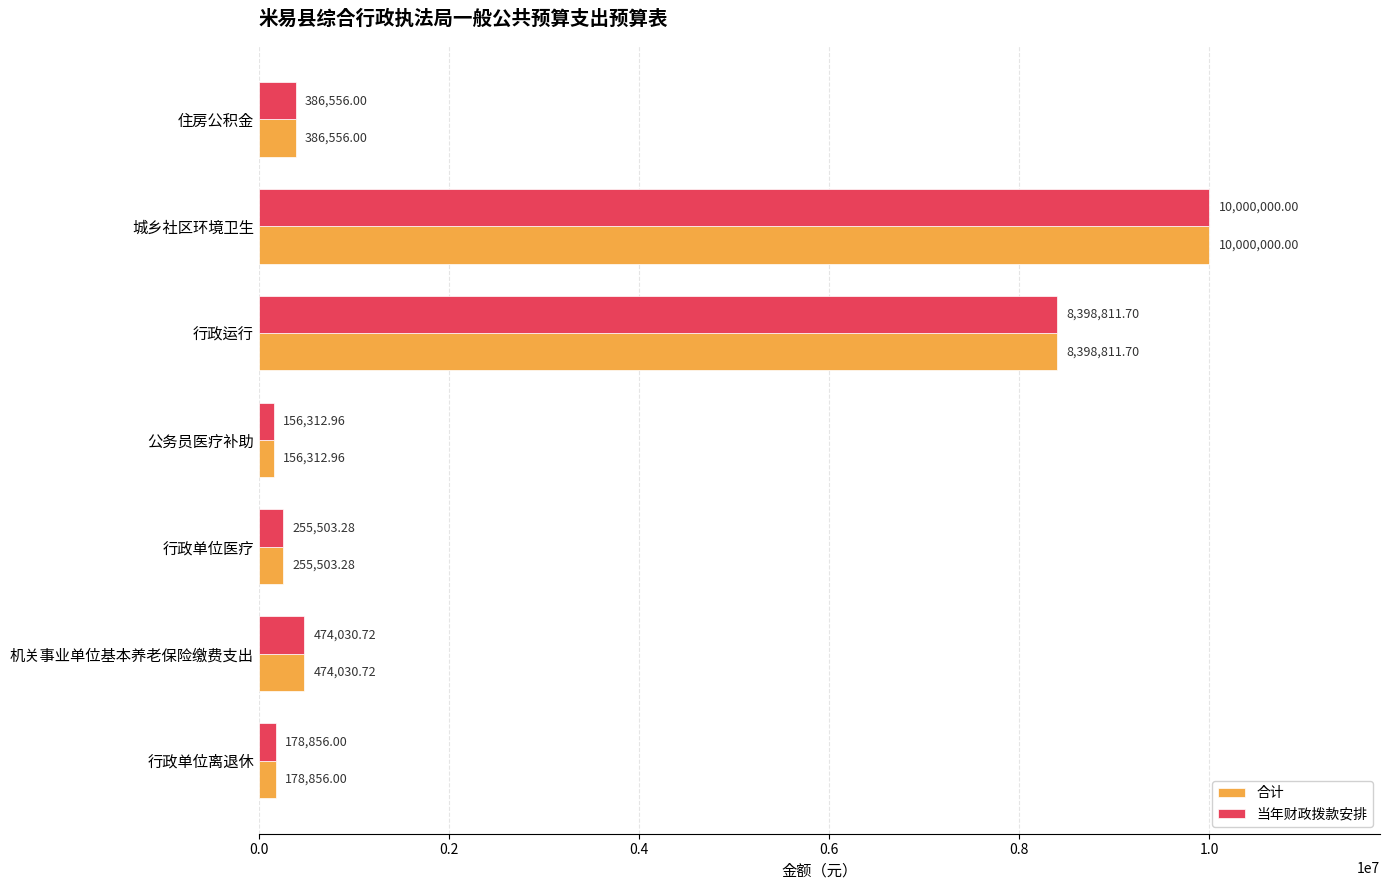

At which category is the sum across all series the highest?

城乡社区环境卫生